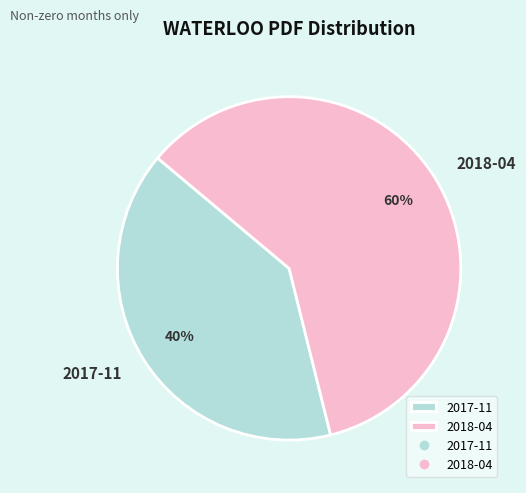

Combined, do 2017-11 and 2018-04 account for over 50%?

Yes